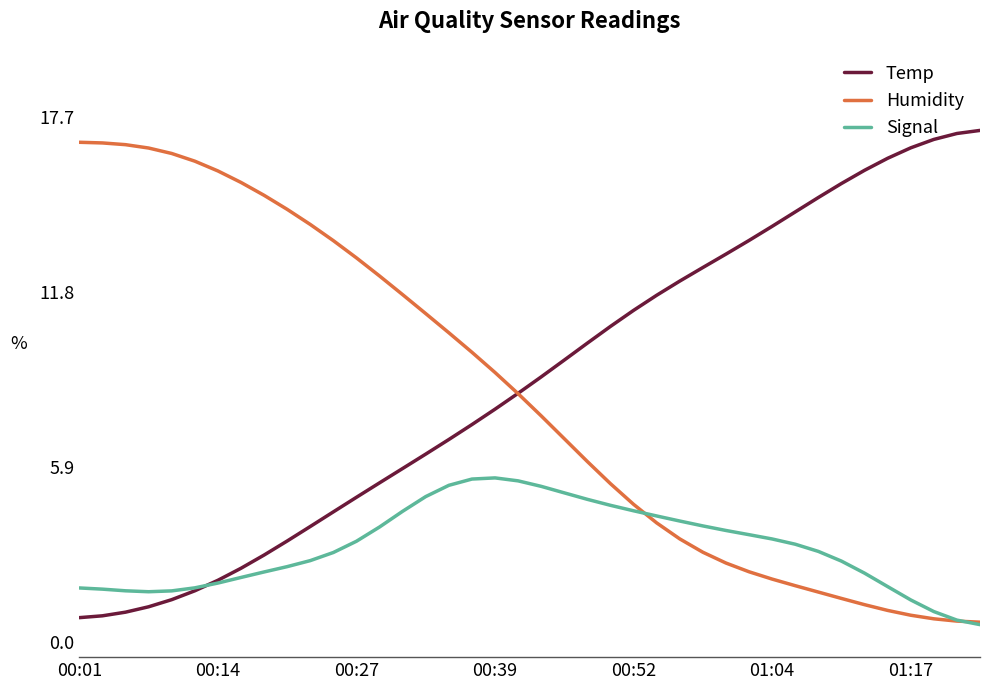

How many distinct data groups are displayed?

3